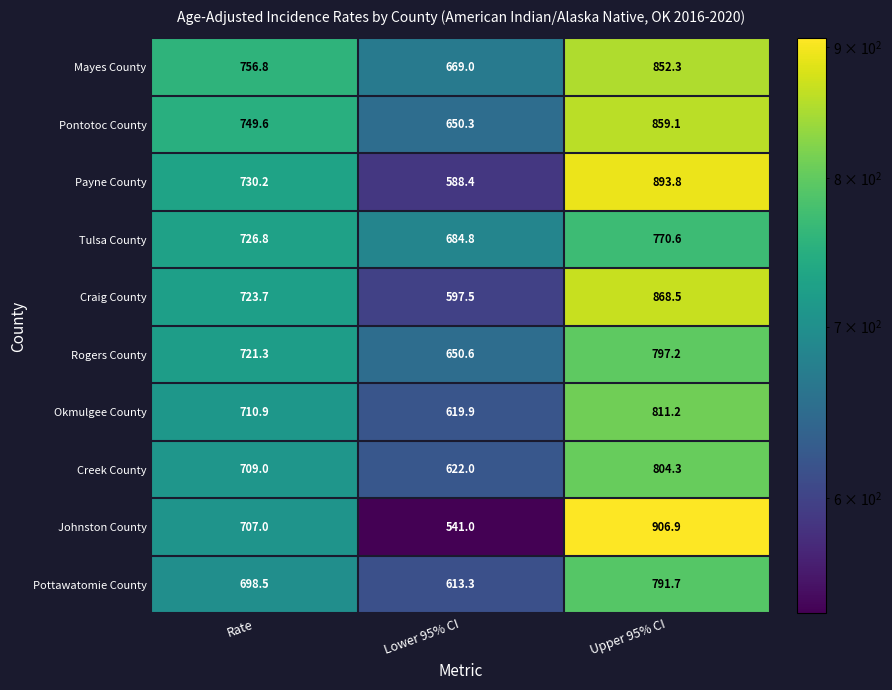

Rank the series by their maximum value, from lowest to highest.

Tulsa County, Pottawatomie County, Rogers County, Creek County, Okmulgee County, Mayes County, Pontotoc County, Craig County, Payne County, Johnston County